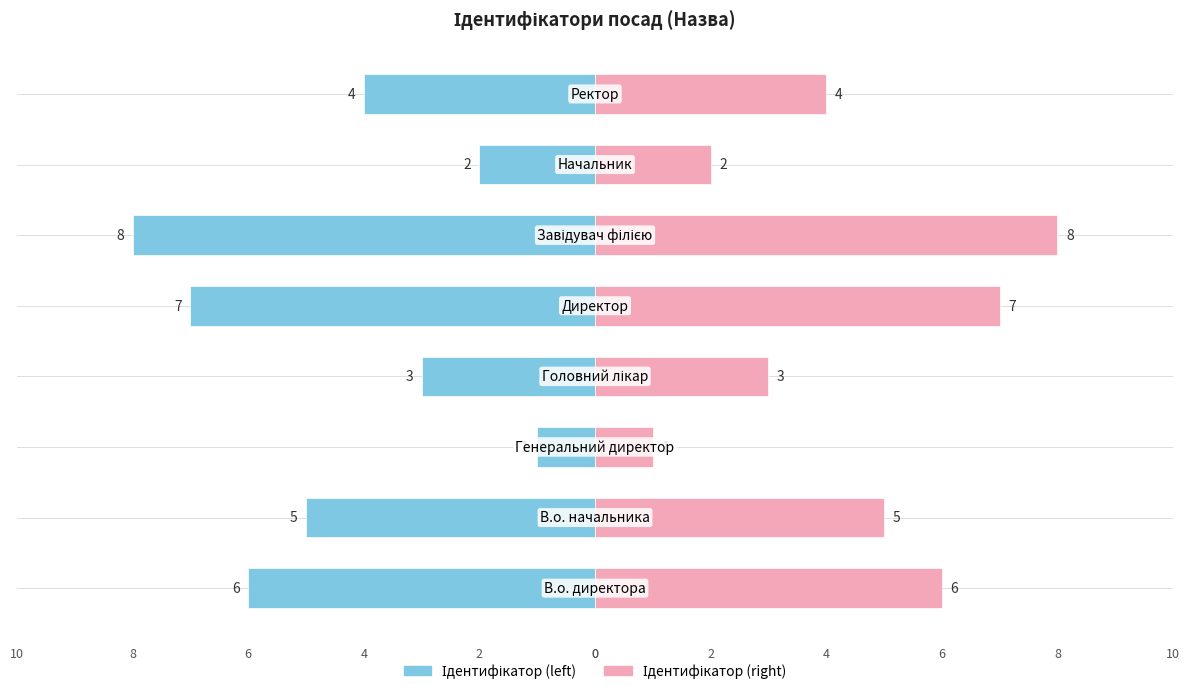

Count the number of data series in this chart.

2